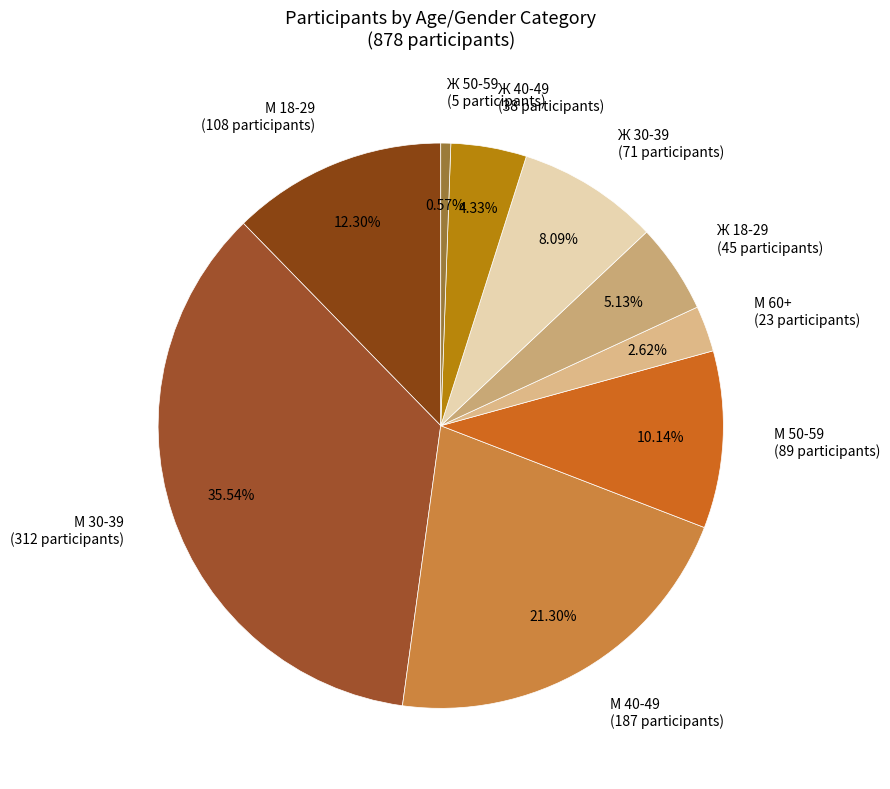

Combined, what portion of the pie is М 60+ and М 50-59?

12.8%